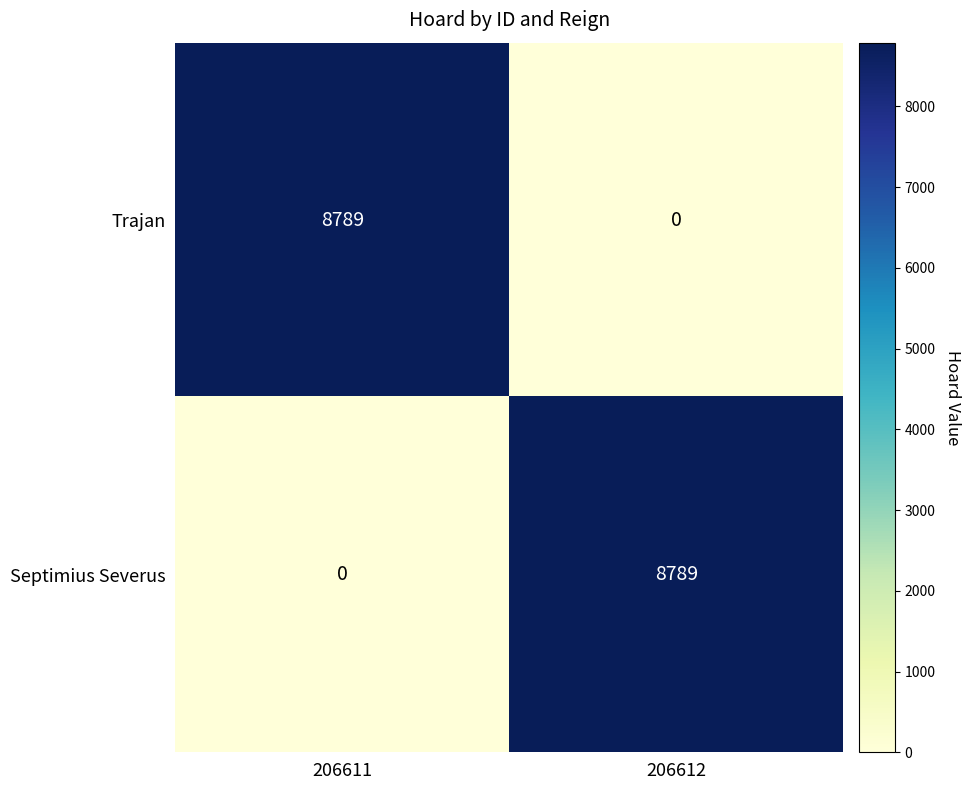

List the labels in order of Septimius Severus value, largest first.

206612, 206611